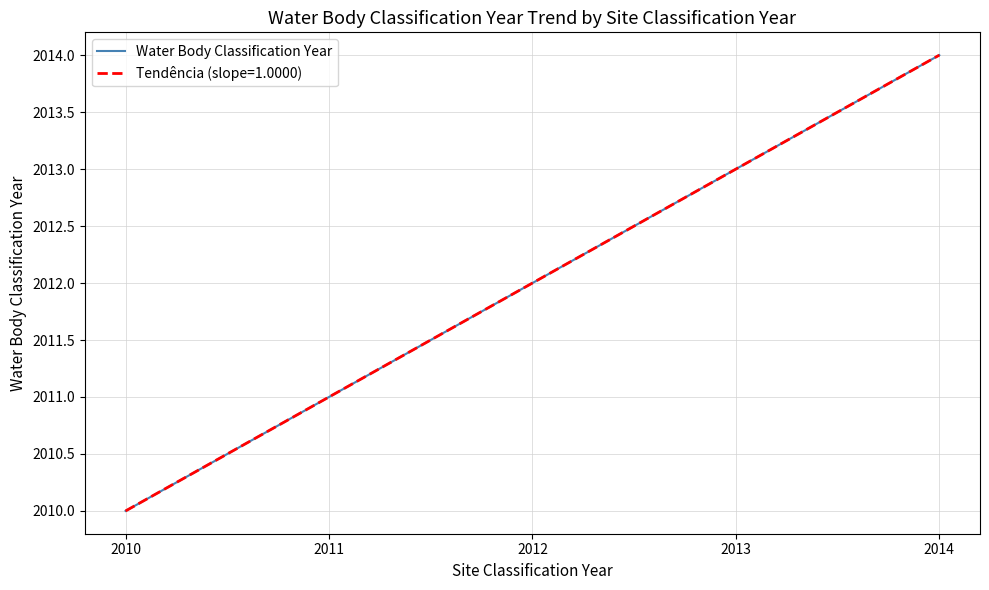

Does the chart have visible grid lines?

Yes